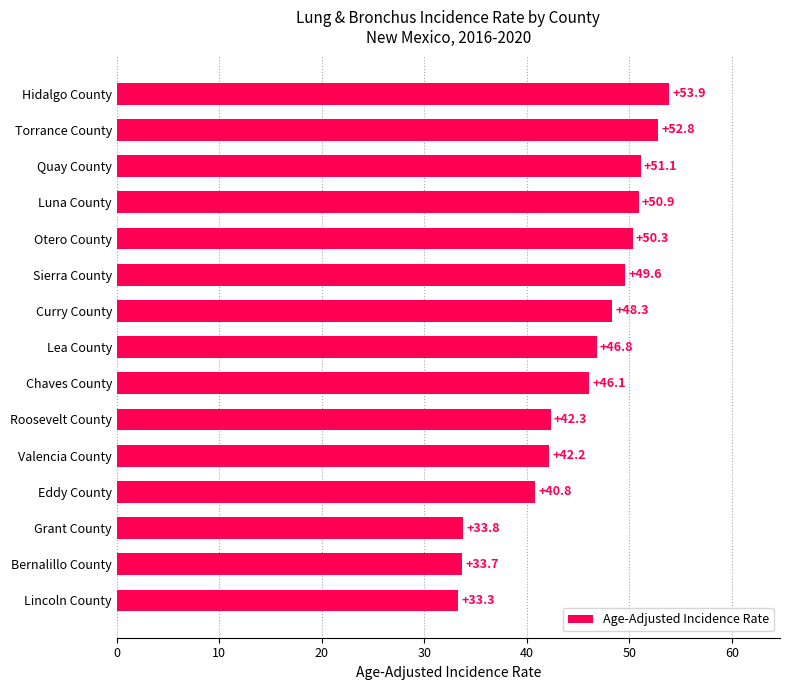

How many bars are there in total?

15